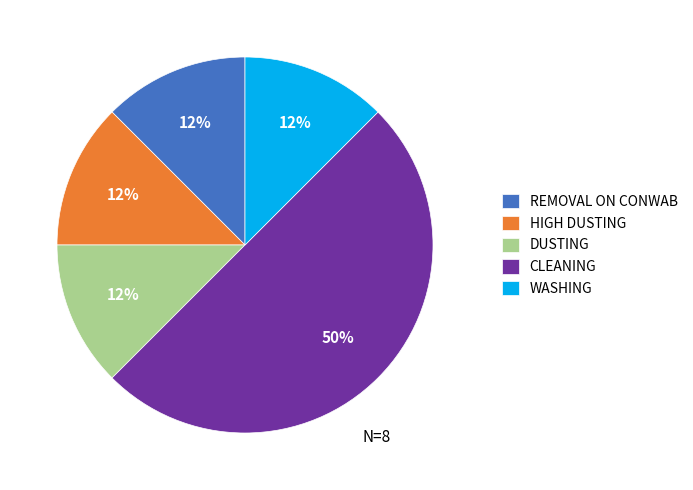

To the nearest percent, what is the average slice percentage?

20%